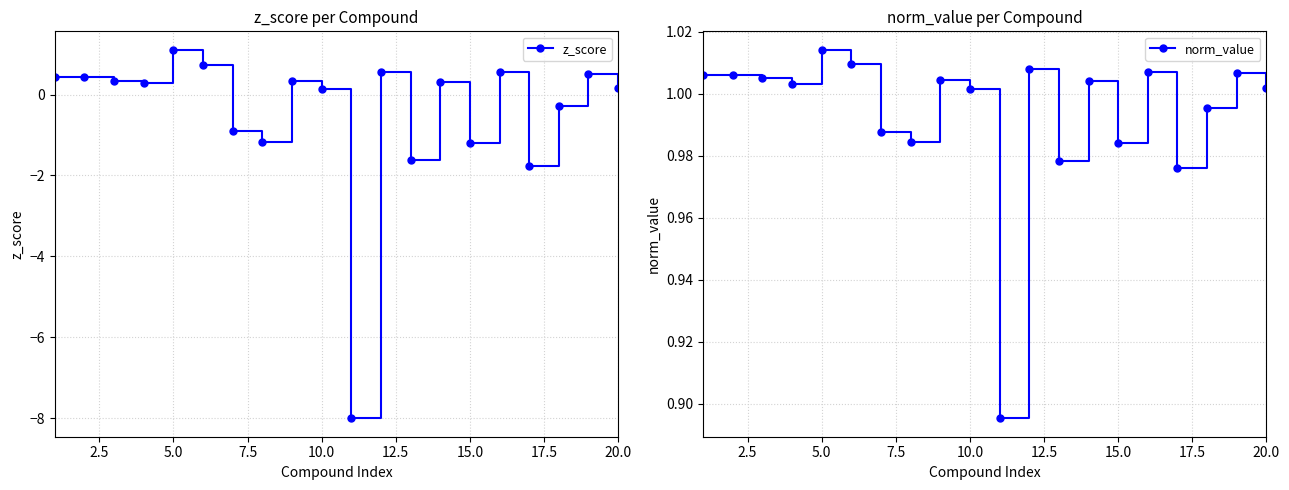

True or false: z_score has a value of -0.4 at 15.0.

False